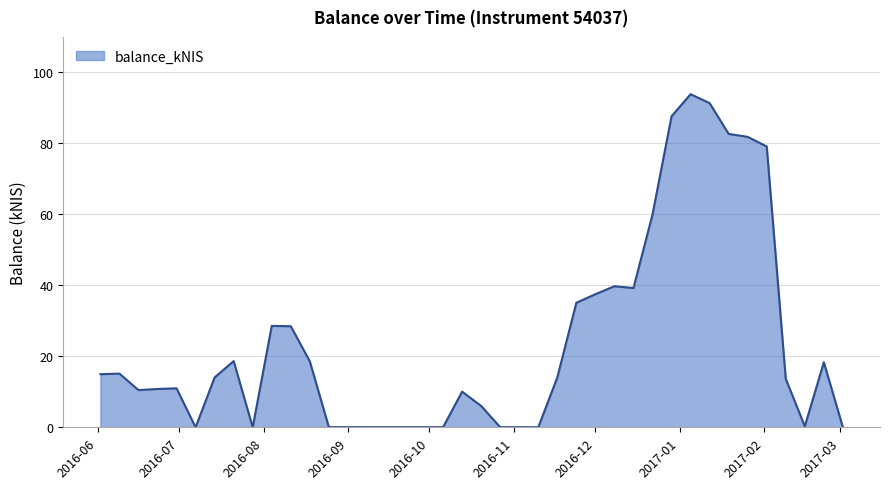

What is the difference between the maximum and minimum values?

93.9